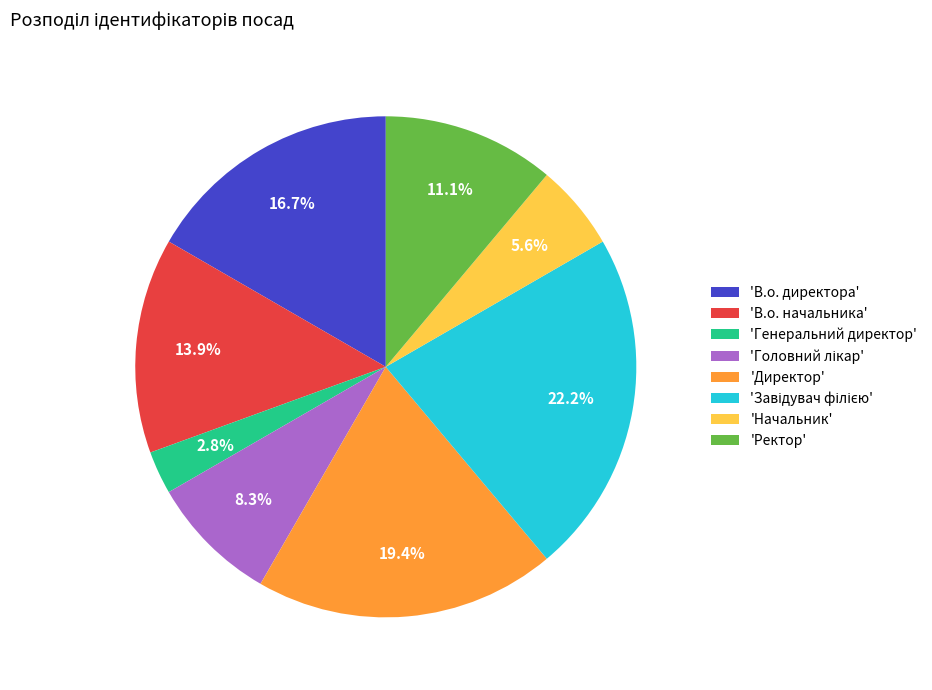

Does 'В.о. начальника' represent more than half of the total?

No